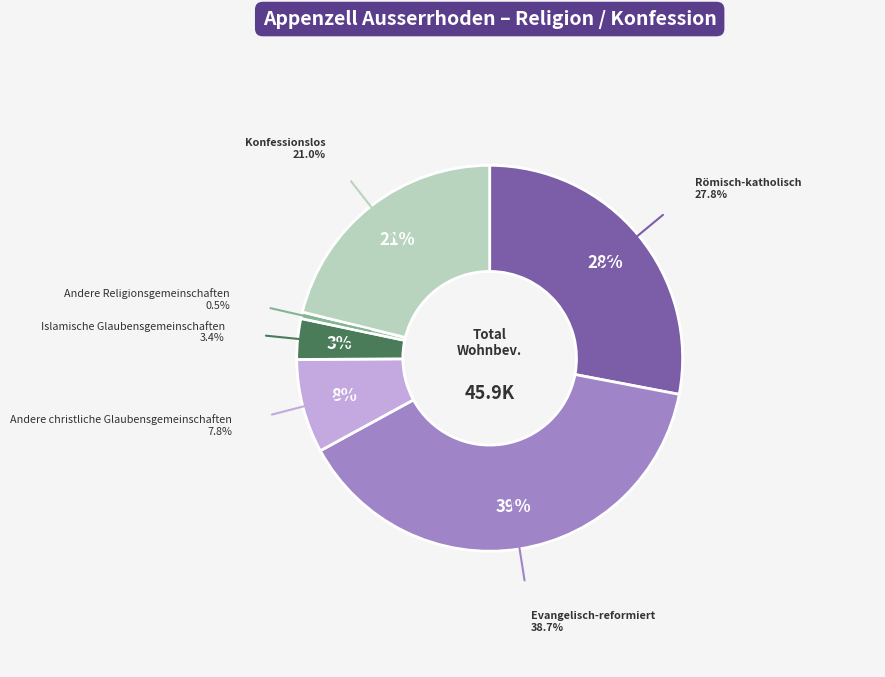

Which category has the biggest portion of the pie?

Evangelisch-reformiert